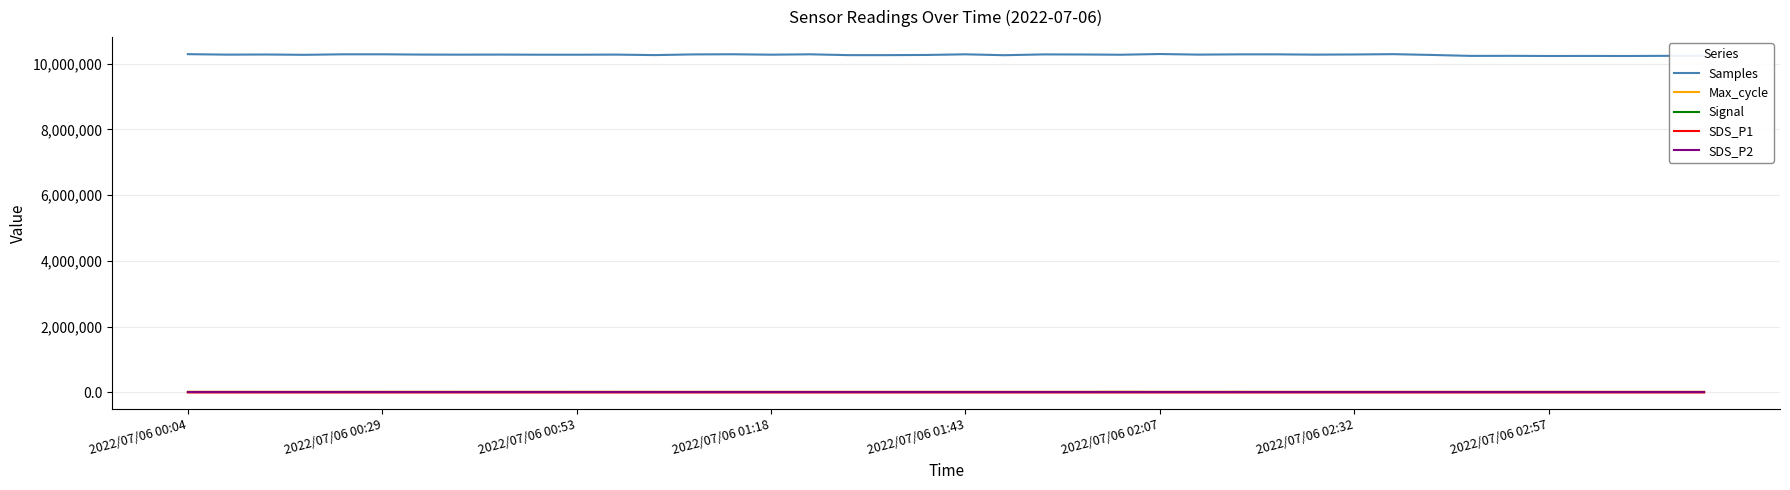

Which series has the widest spread of values?

Samples